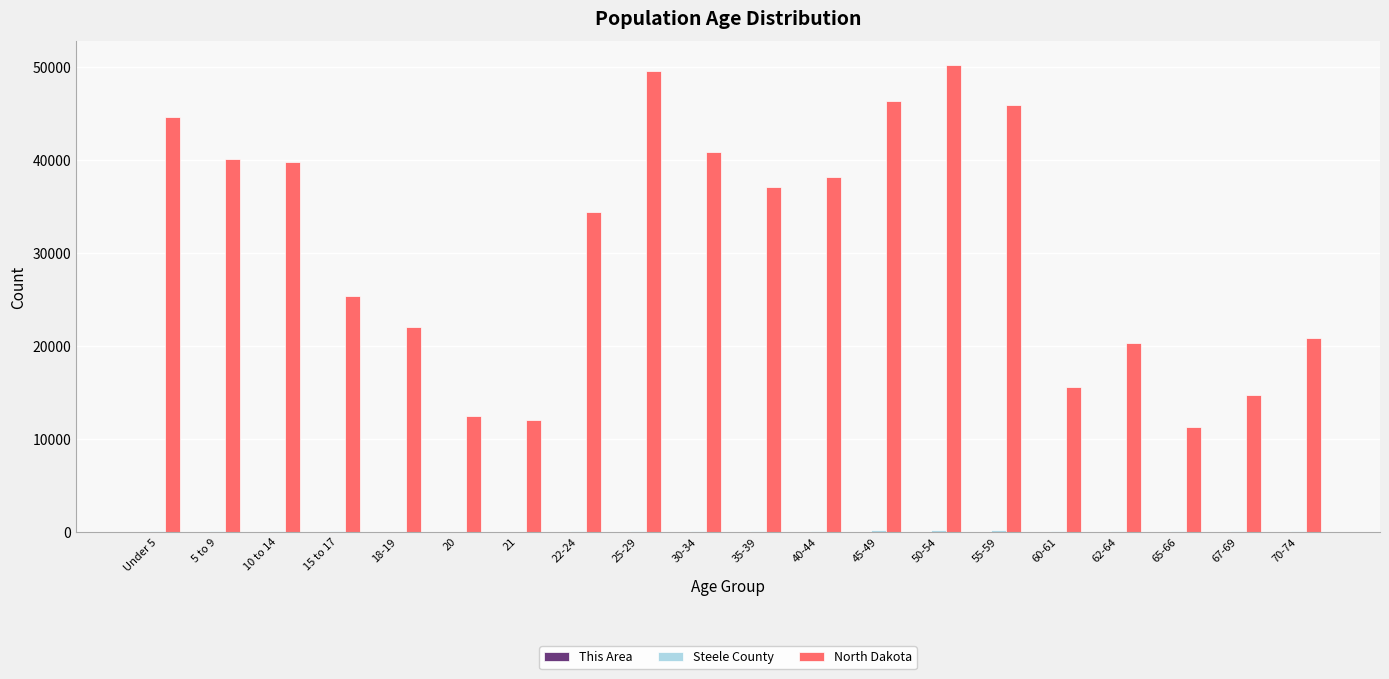

Which series has the largest total across all categories?

North Dakota